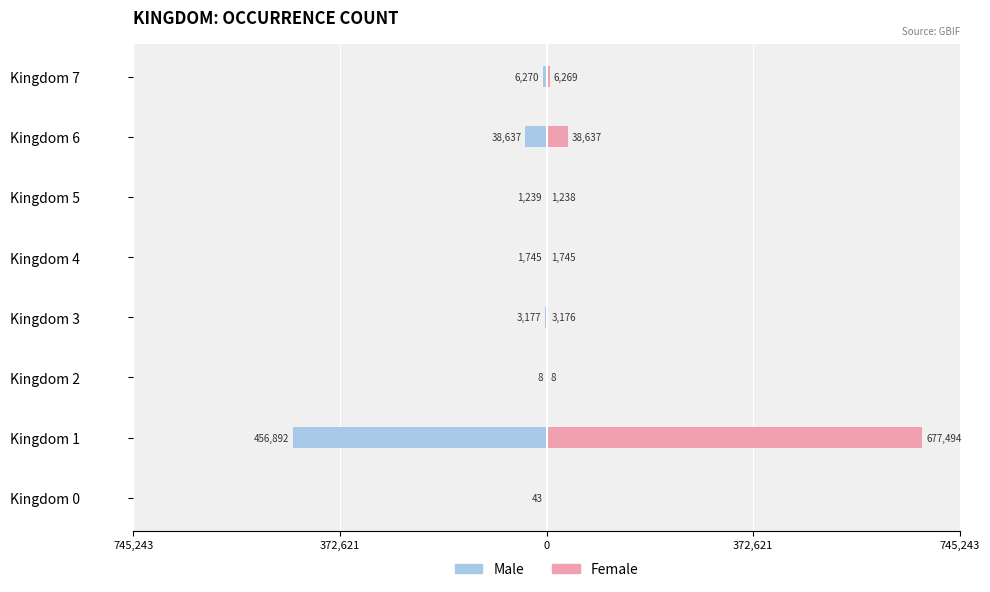

What is the spread (max minus min) of values at Kingdom 5?

2477